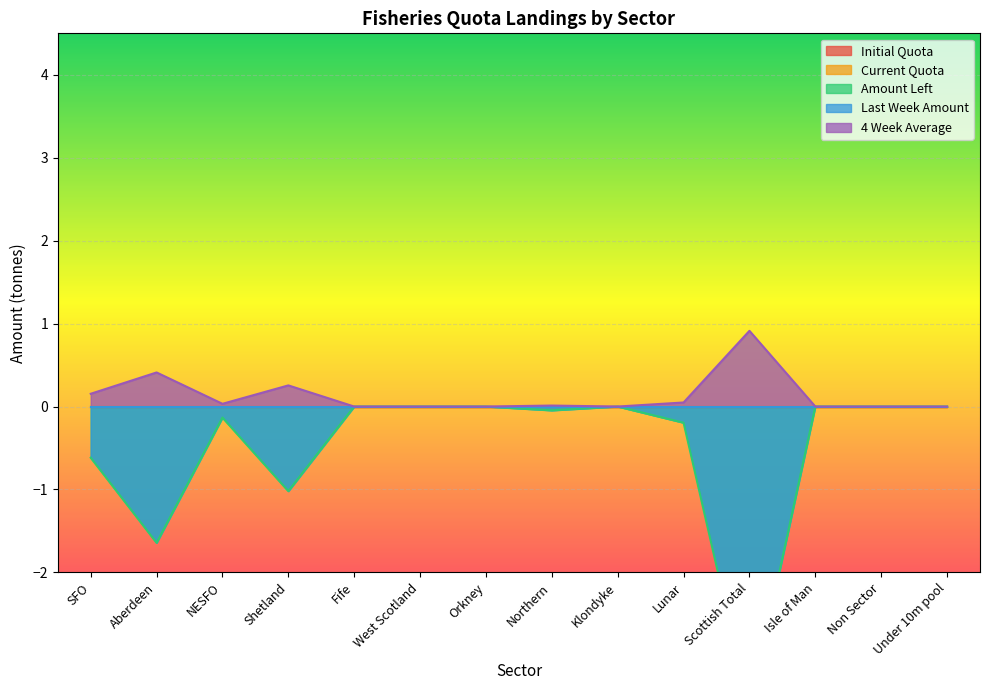

Which series changed the most between Shetland and Under 10m pool?

Amount Left